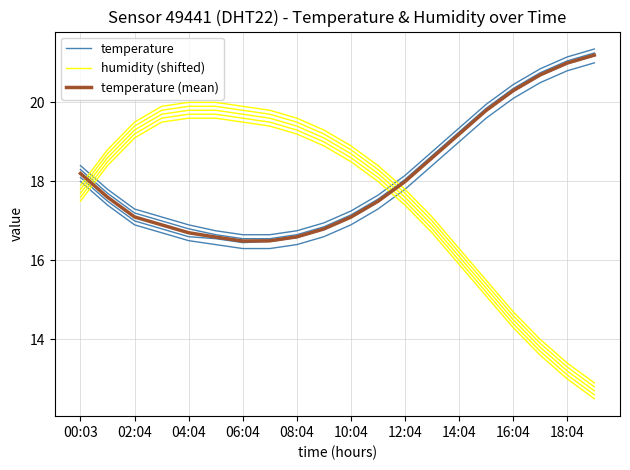

What are all the series names shown in the legend?

temperature, humidity (shifted), temperature (mean)